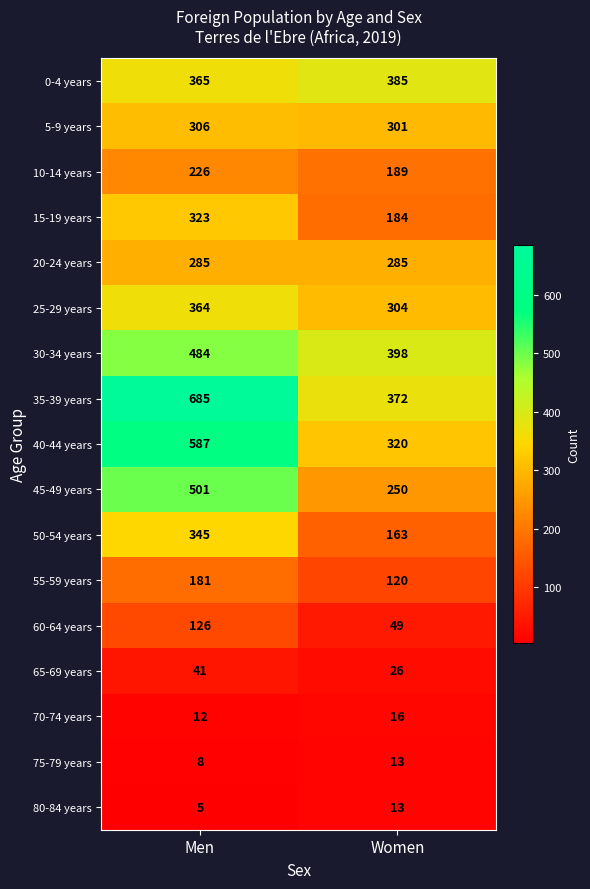

The 30-34 years series shows 398 at Women. True or false?

True